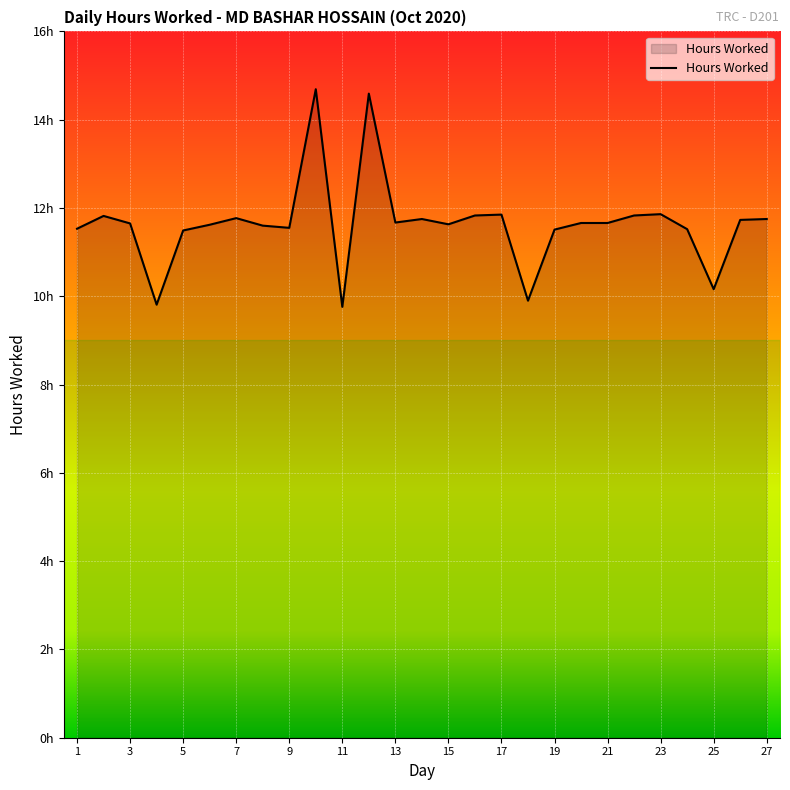

Does the chart display data point markers on the line(s)?

No